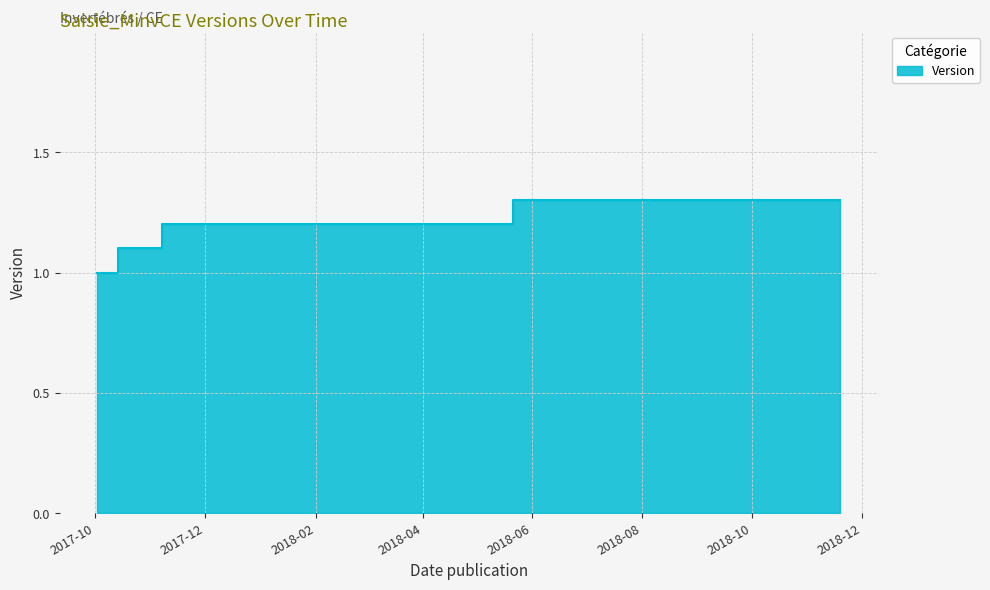

Does the chart have visible grid lines?

Yes